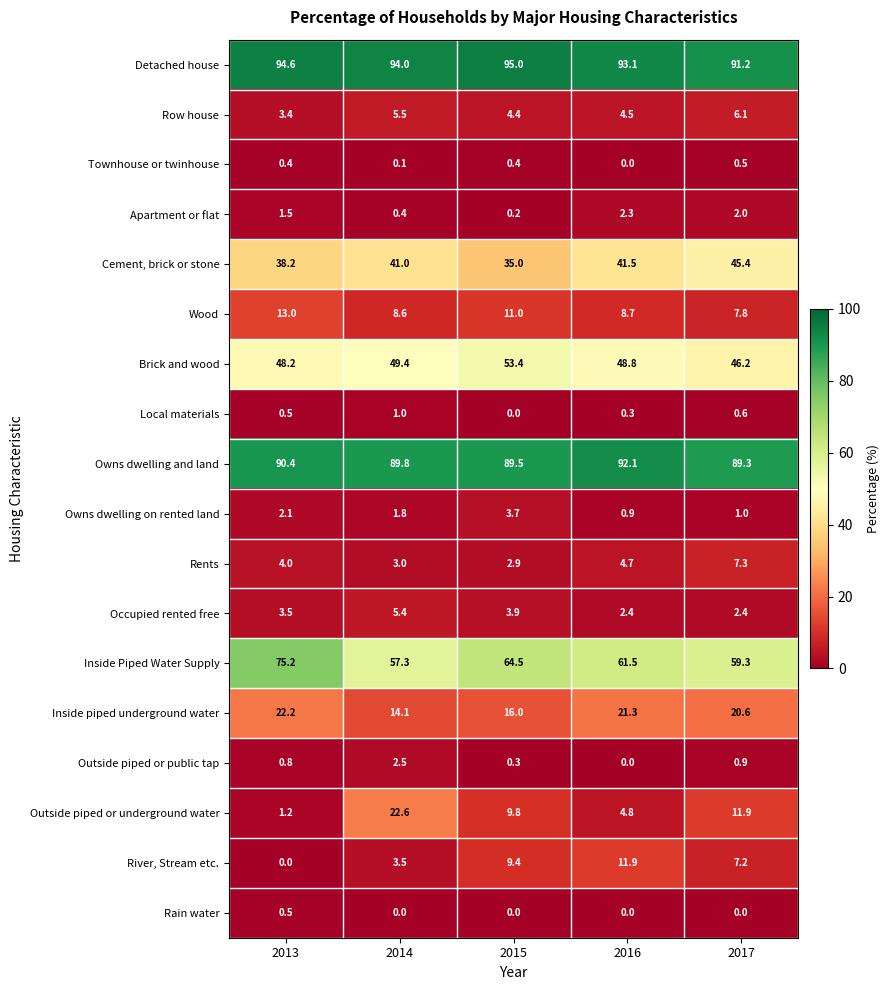

At which label is Owns dwelling and land closest to 90?

2014